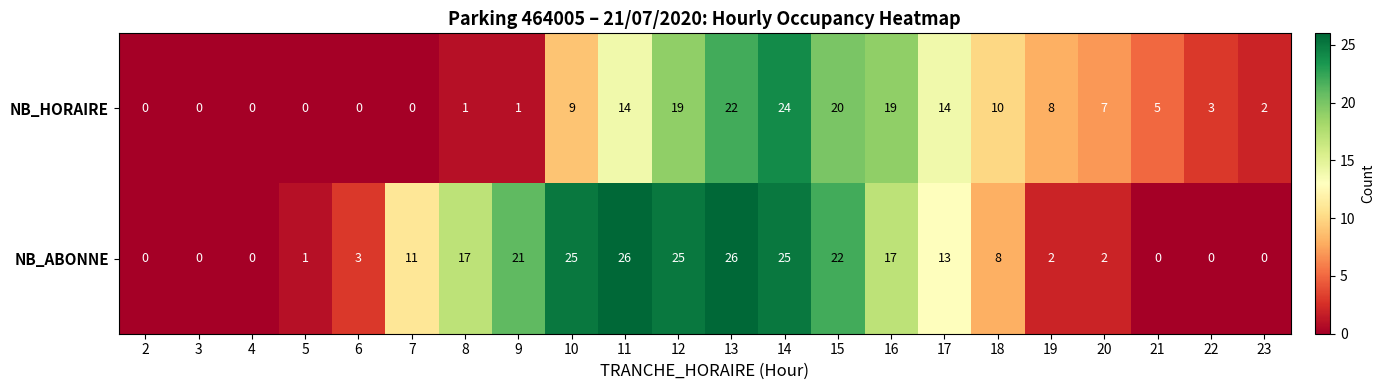

How many positive values does the NB_HORAIRE series have?

16